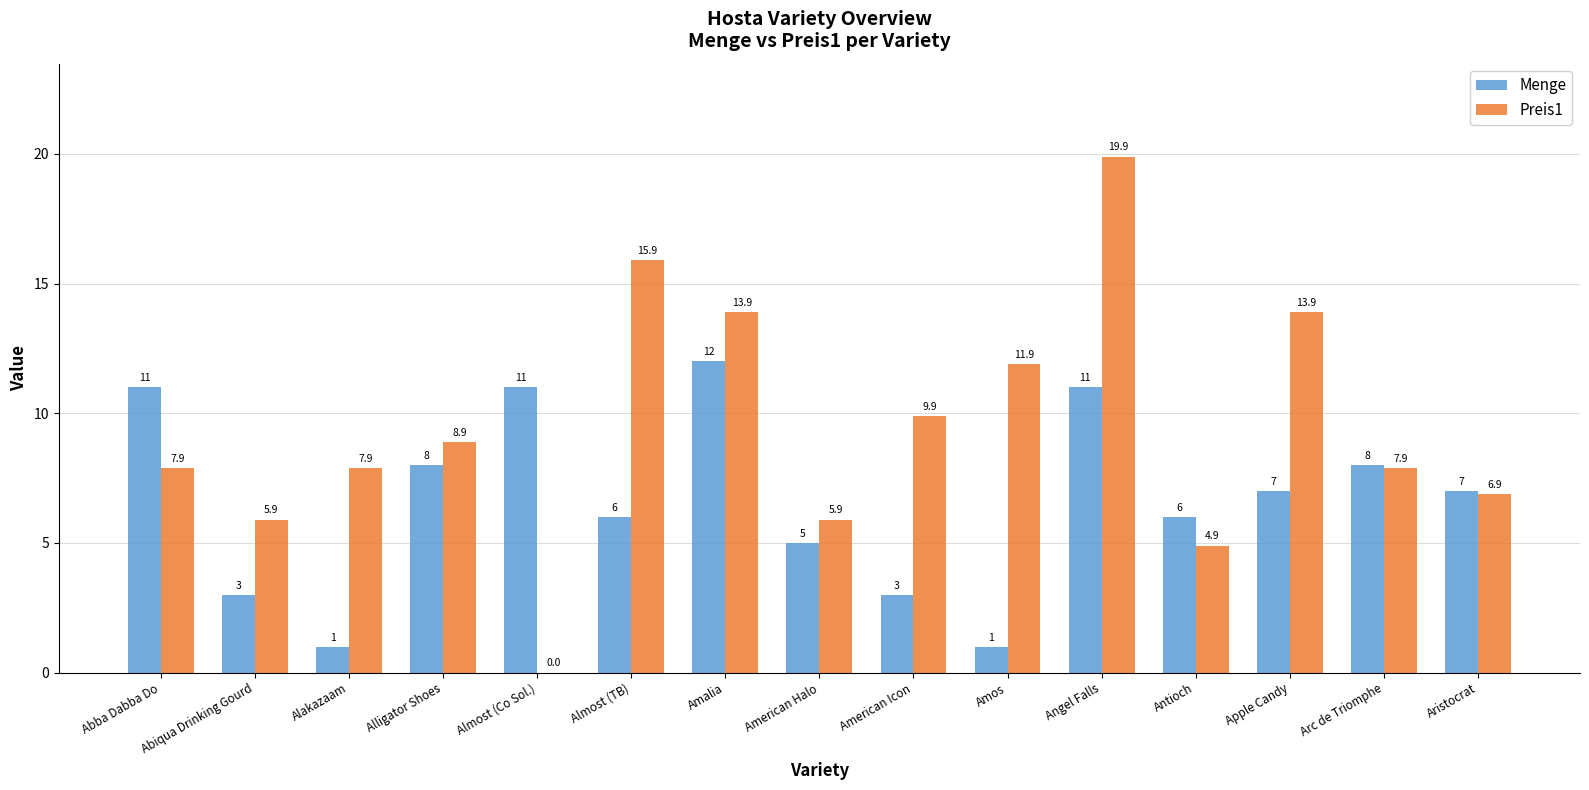

Which series has the largest range (max minus min)?

Preis1